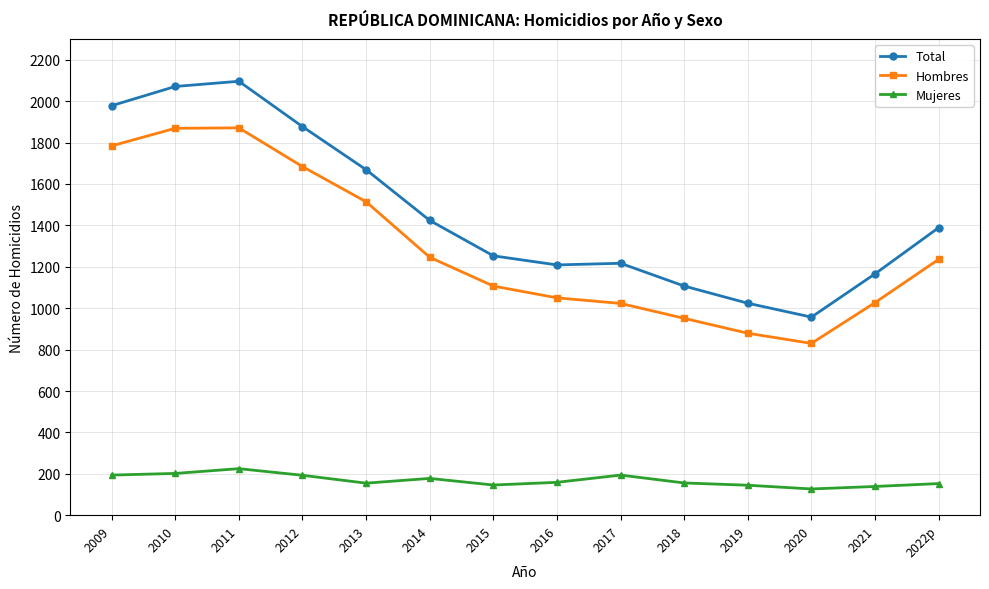

True or false: Total and Mujeres intersect in this chart.

False